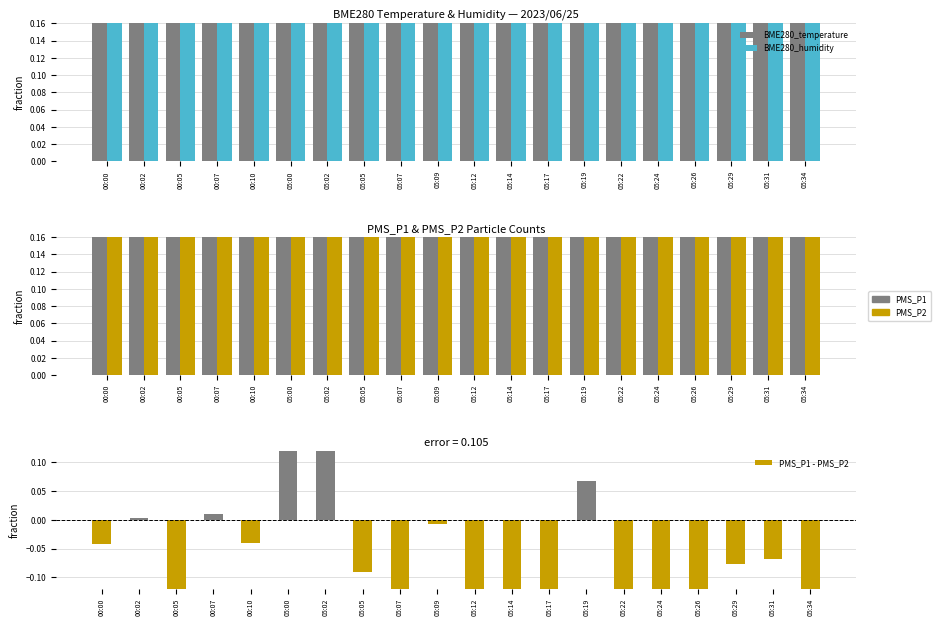

Are the bars horizontal?

No